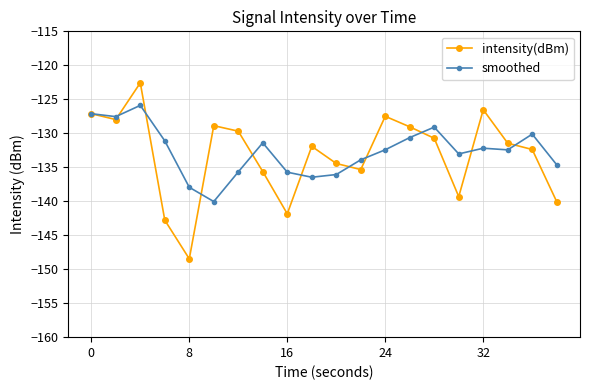

Rank the series by their maximum value, from highest to lowest.

intensity(dBm), smoothed